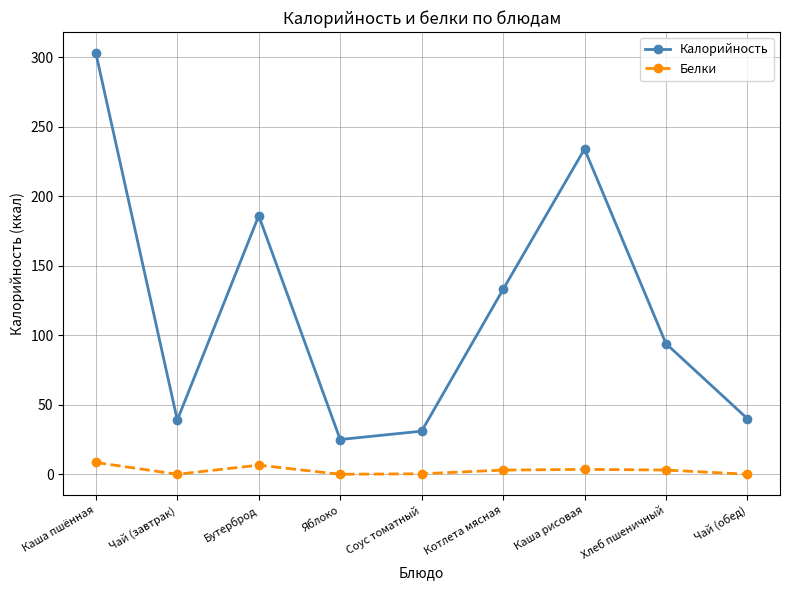

Is it true that Белки equals 0.0 at Чай (обед)?

True